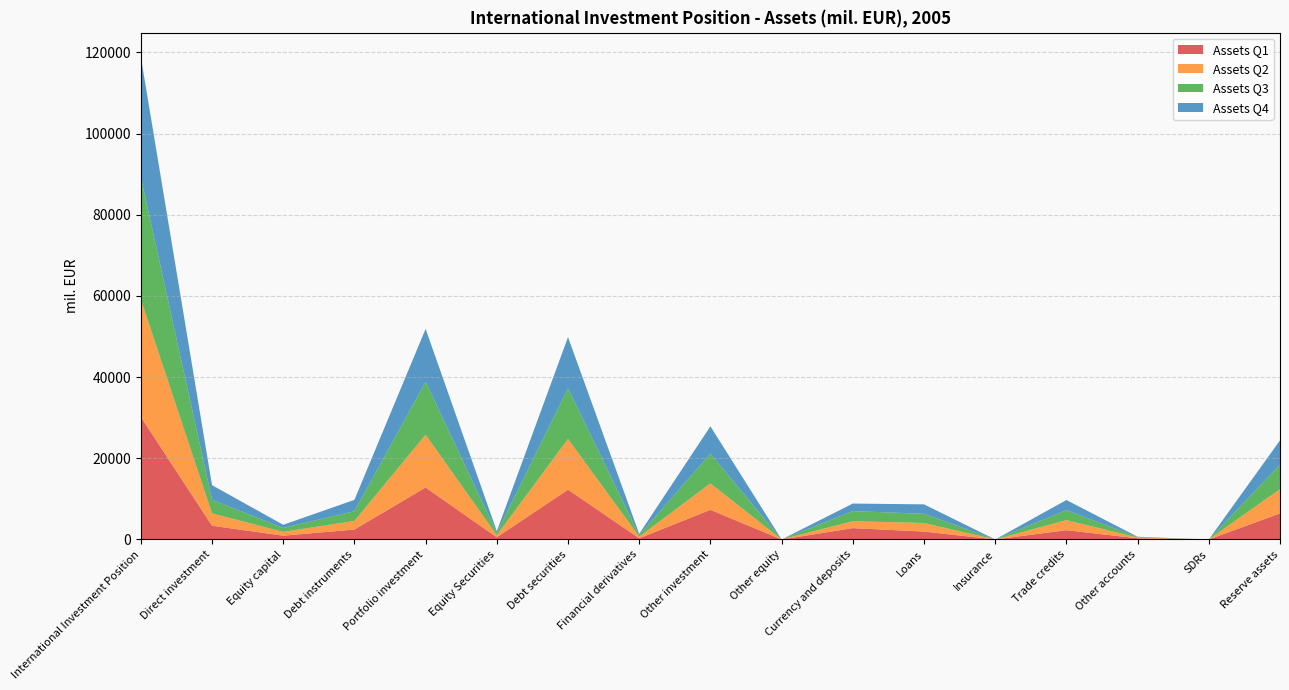

Reading left to right, extract all data points from this chart.

Assets Q1: 30196.5	3381.1	935.8	2445.3	12802.2	530.9	12271.3	292.6	7301.6	0.0	2795.4	1943.5	0.0	2281.0	281.7	0.0	6419.1
Assets Q2: 28942.8	3048.4	930.5	2117.9	13005.5	512.3	12493.2	399.2	6502.6	0.0	1702.1	2117.5	0.0	2494.0	188.9	0.0	5987.2
Assets Q3: 30155.5	3367.5	964.1	2403.3	13043.0	559.2	12483.8	372.5	7336.9	0.0	2491.3	2267.0	0.0	2451.1	127.4	0.0	6035.8
Assets Q4: 29625.3	3576.3	785.2	2791.1	13028.1	435.5	12592.6	312.3	6737.9	0.0	1855.3	2322.1	0.0	2489.5	71.0	0.0	5970.6